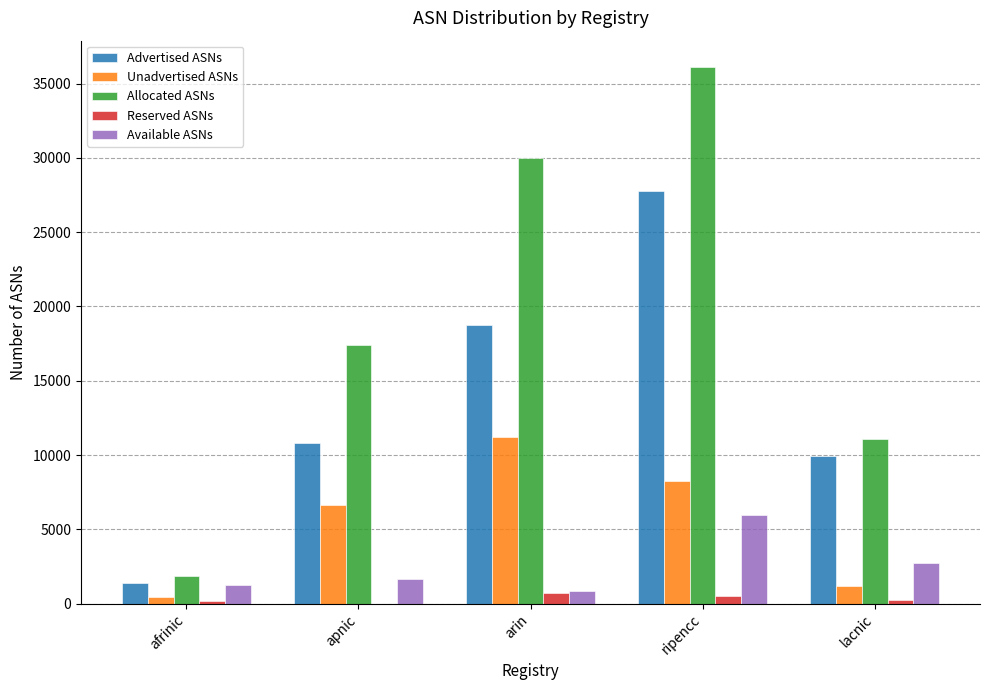

Which category has the highest value in the Allocated ASNs series?

ripencc